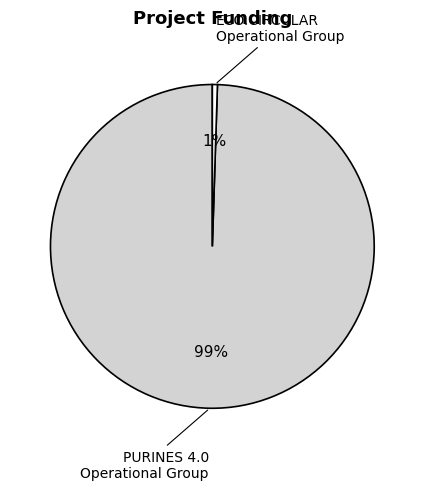

Is there any slice that represents more than half of the pie?

Yes